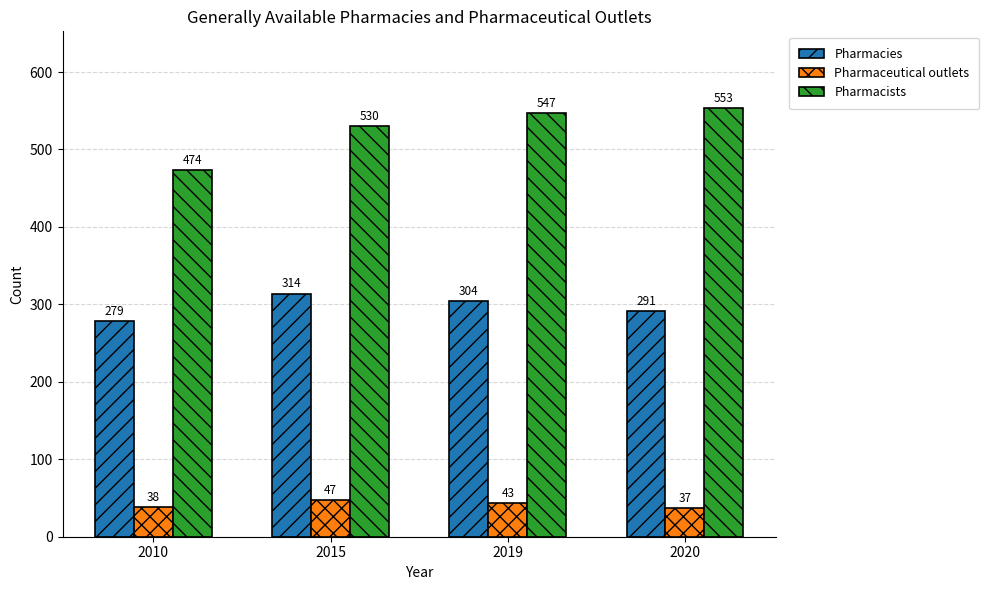

What is the minimum value for Pharmacies?

279